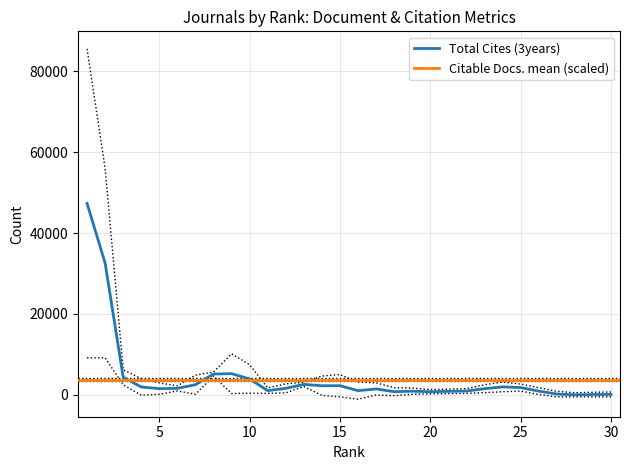

True or false: Citable Docs. (3years) has a value of 492.6 at 24.

False